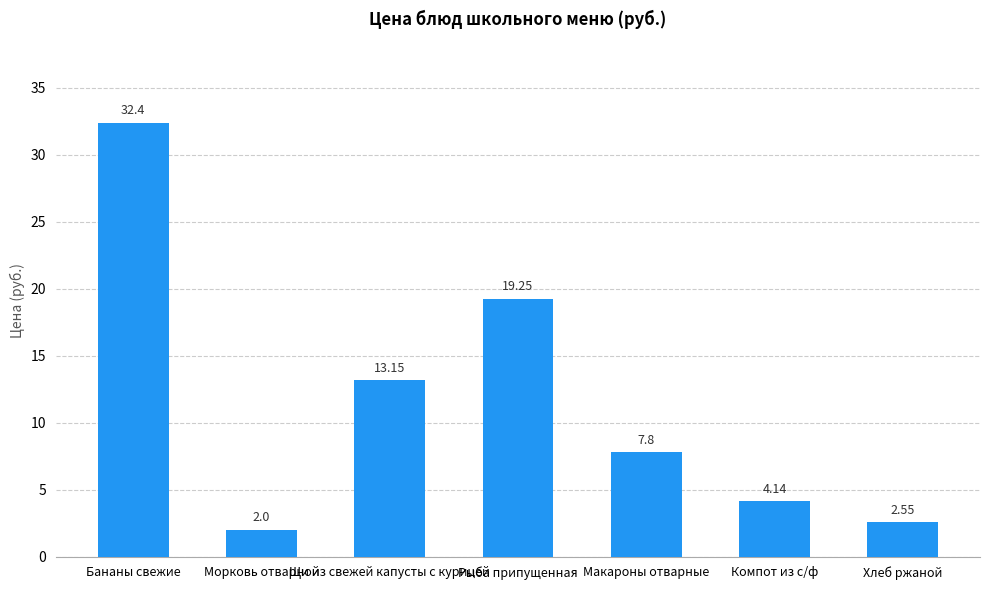

How many bars are there in total?

7